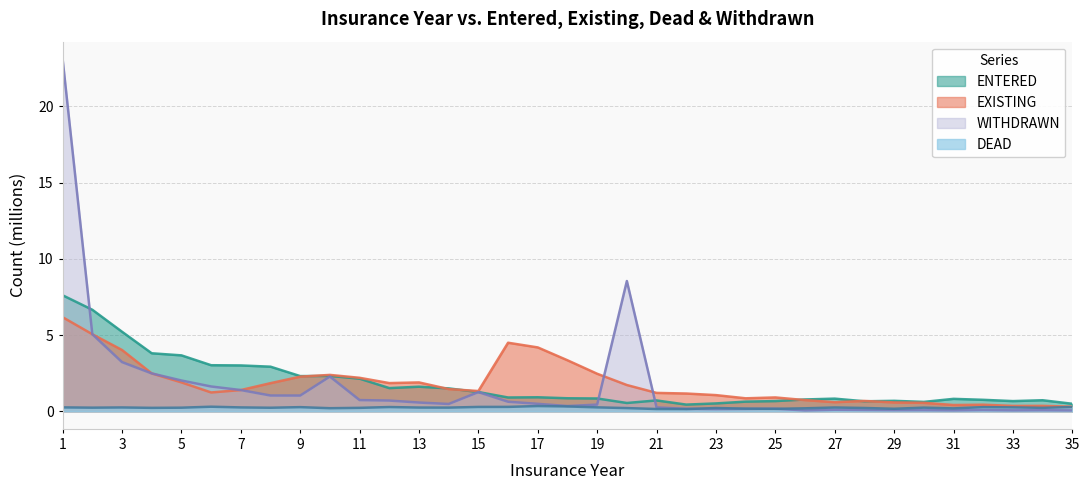

What is the total value across all series at 22?

1.9